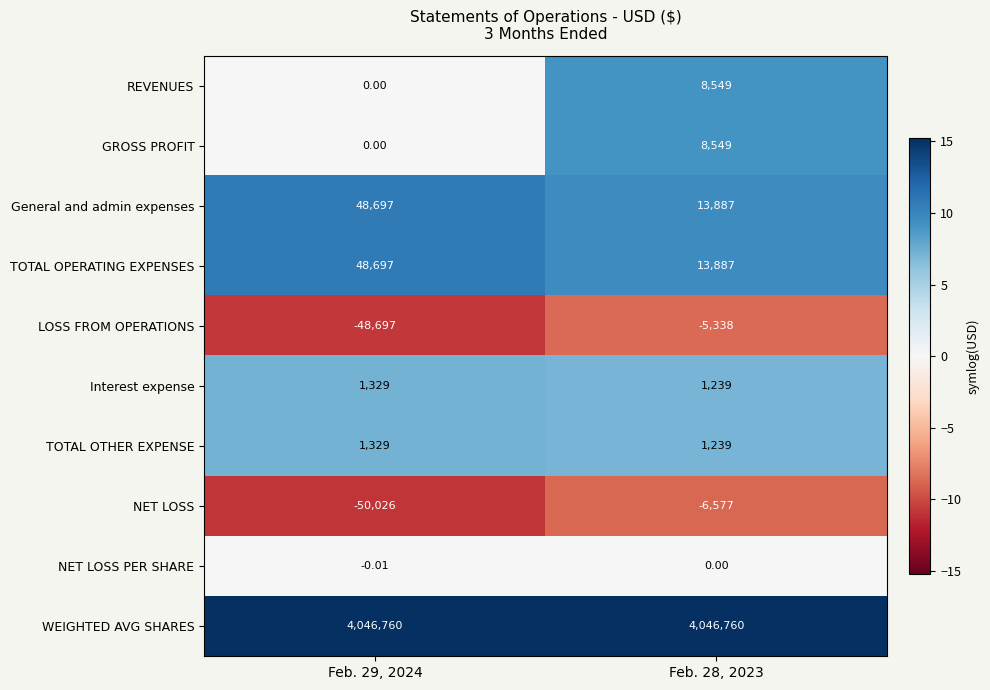

How many distinct data groups are displayed?

10